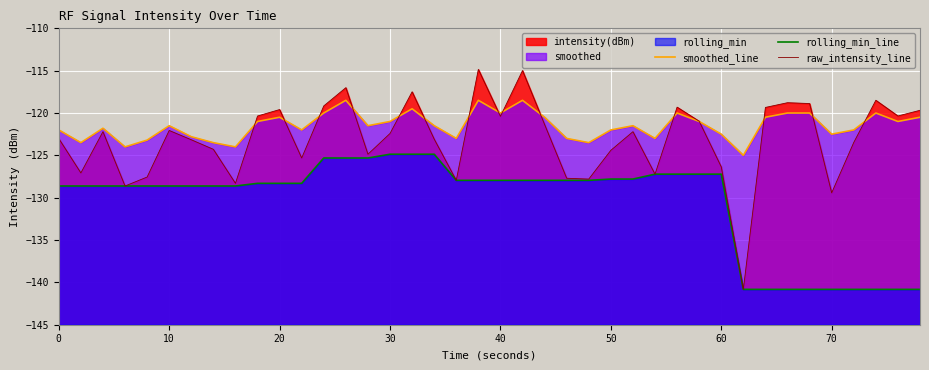

True or false: rolling_min_line and raw_intensity_line intersect in this chart.

False